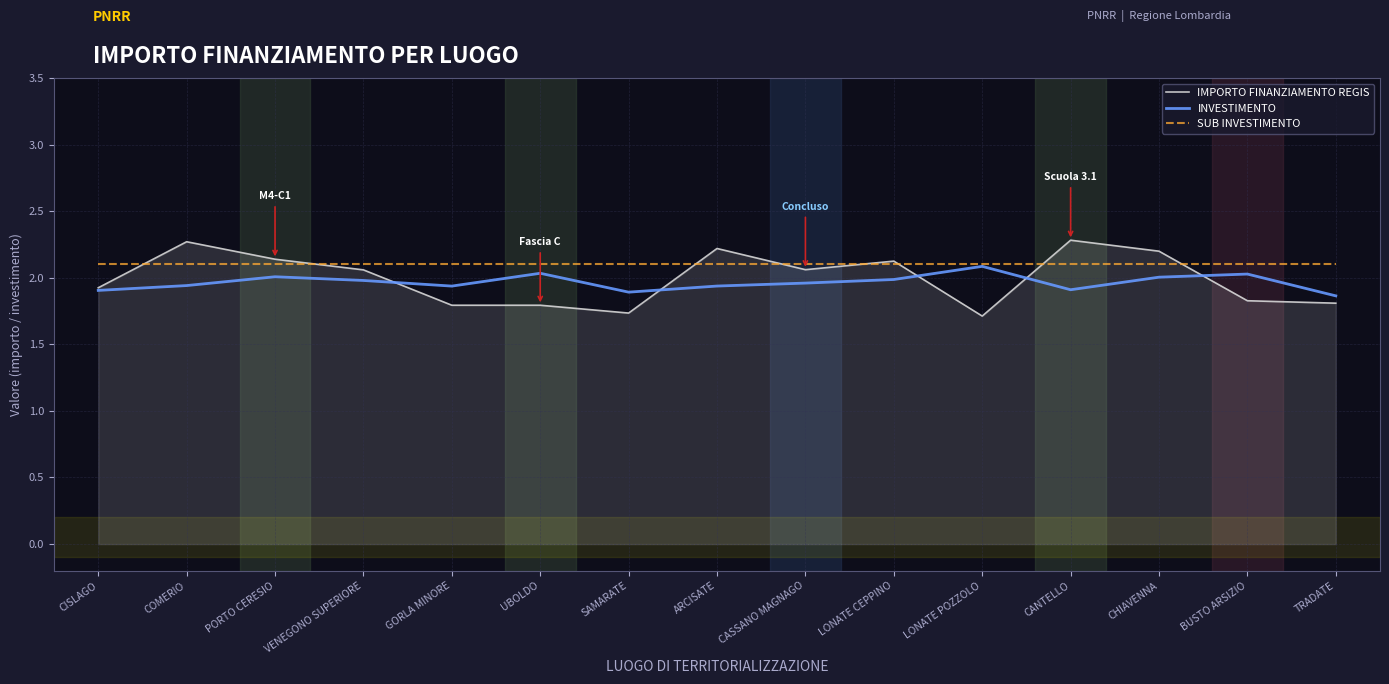

What position from the left is LONATE CEPPINO?

10